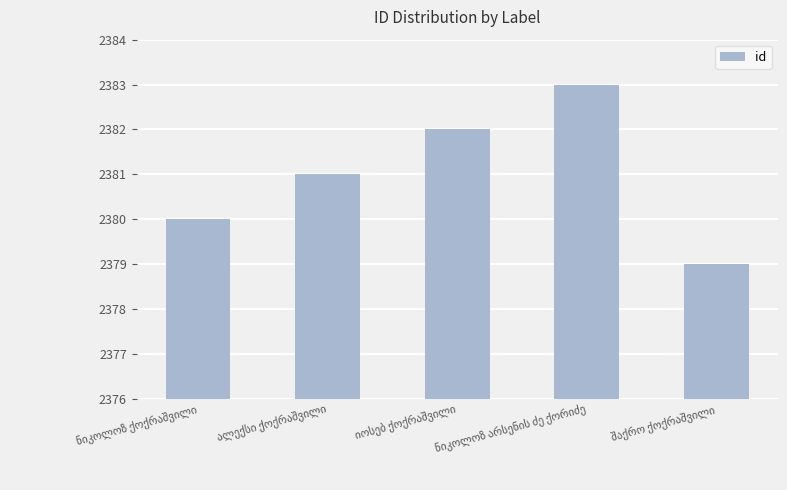

What is the value of the 5th bar from the left?

2379